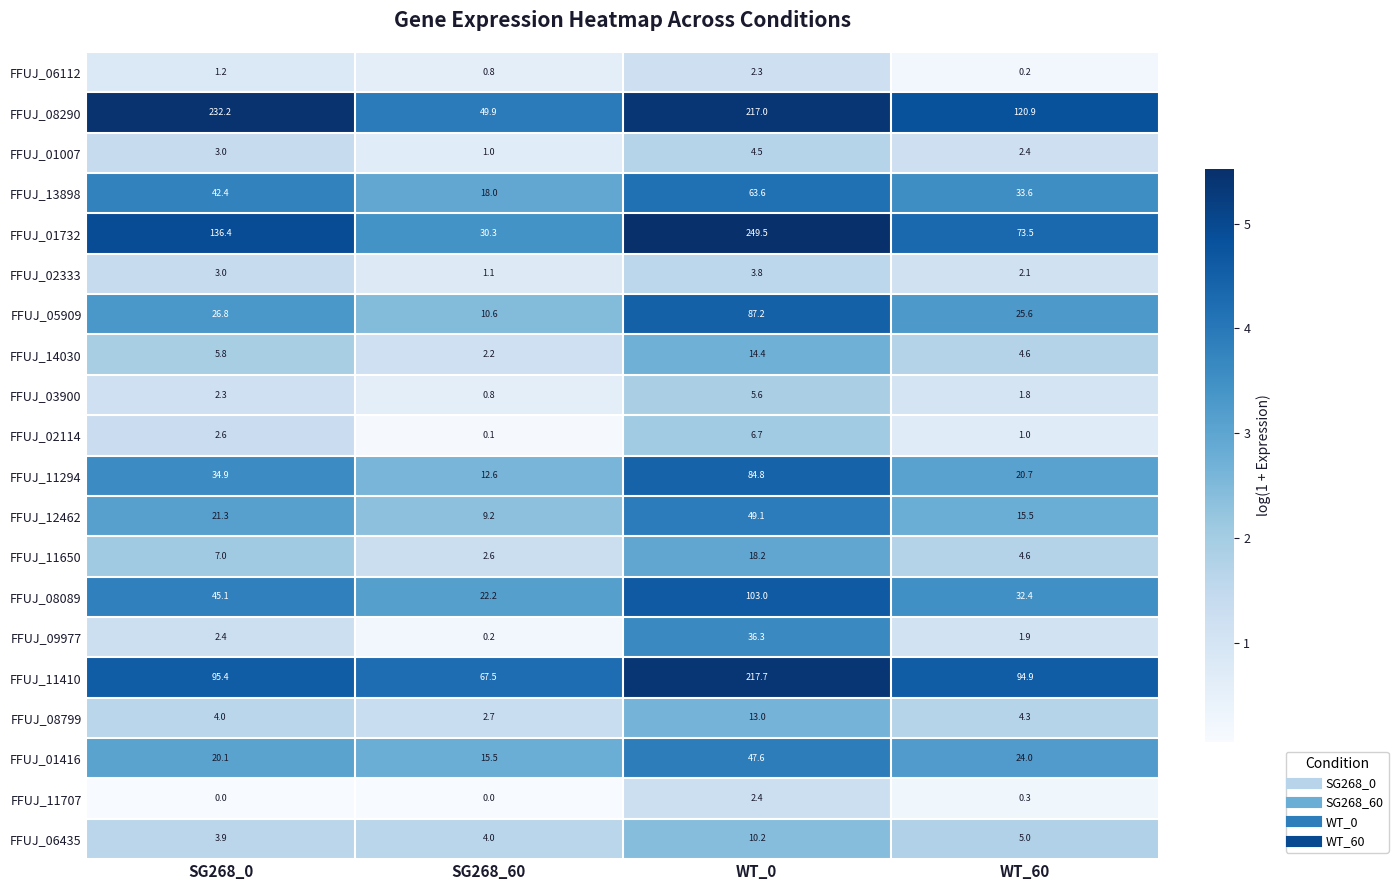

Where is FFUJ_11410 nearest to the value 142?

SG268_0